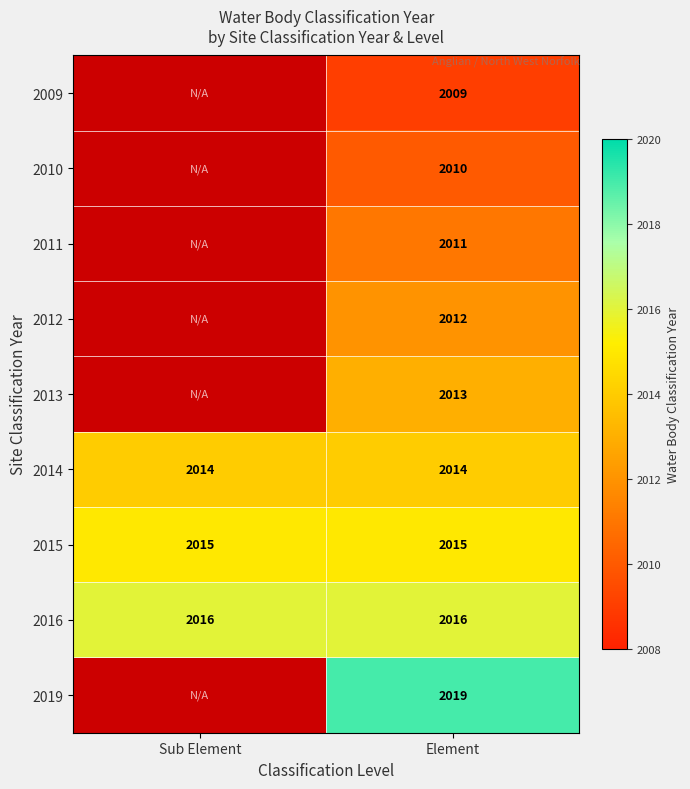

Is the value of 2012 at Element greater than the value of 2019 at Element?

No